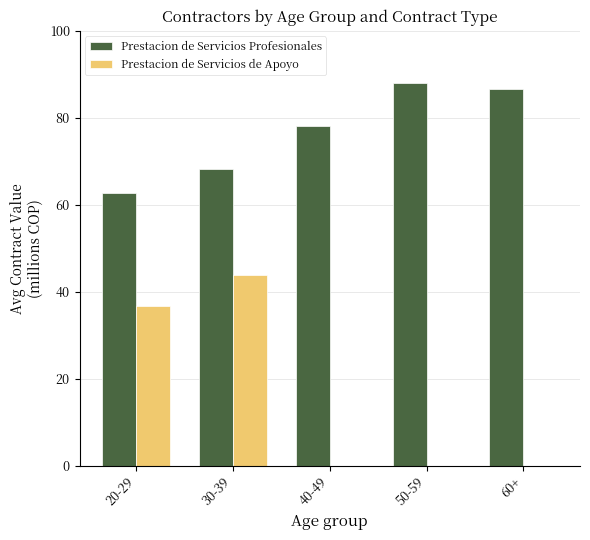

What is the sum of all Prestacion de Servicios de Apoyo values?

80.7